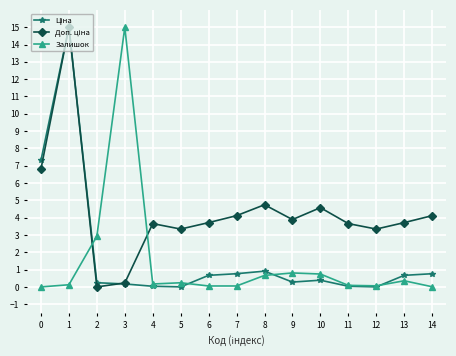

What is the highest value of the Залишок series?

15.0